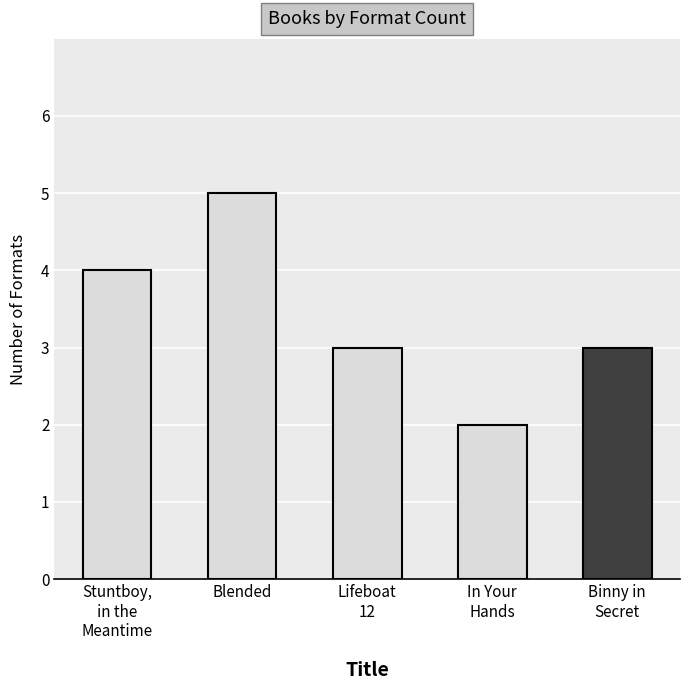

How many bars are there in total?

5